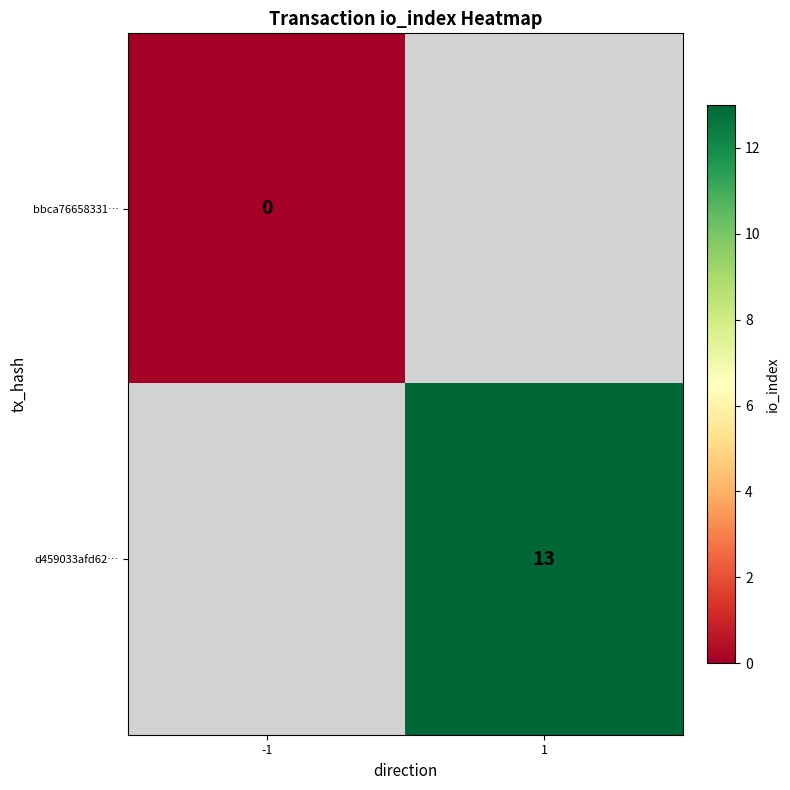

True or false: d459033afd62… has a value of 6 at 1.

False